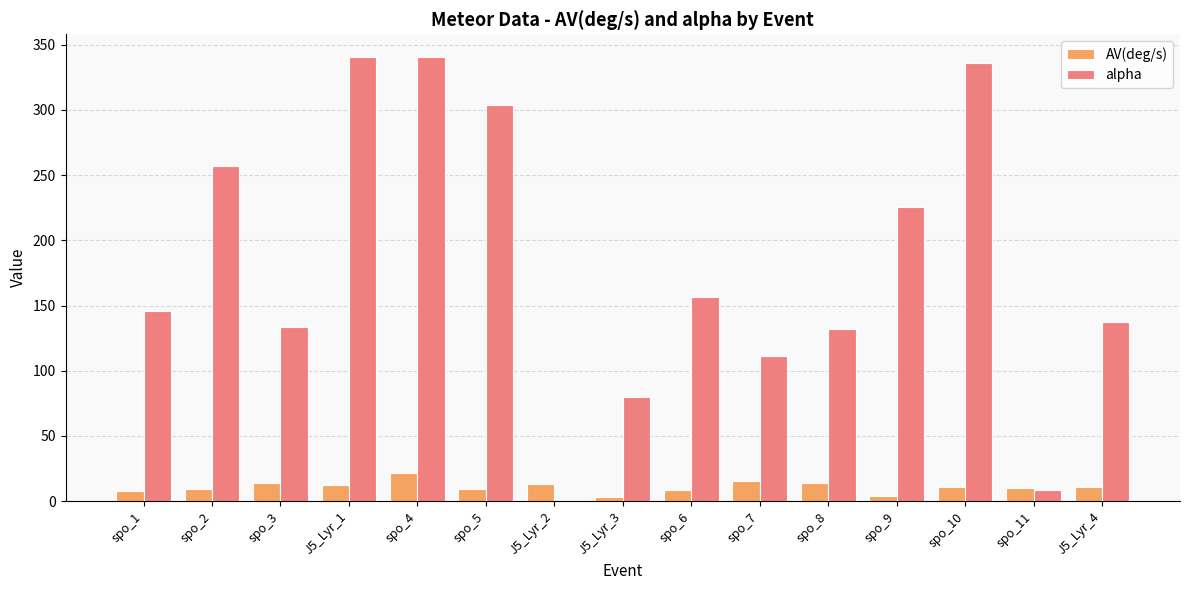

What is the highest value of the AV(deg/s) series?

22.0